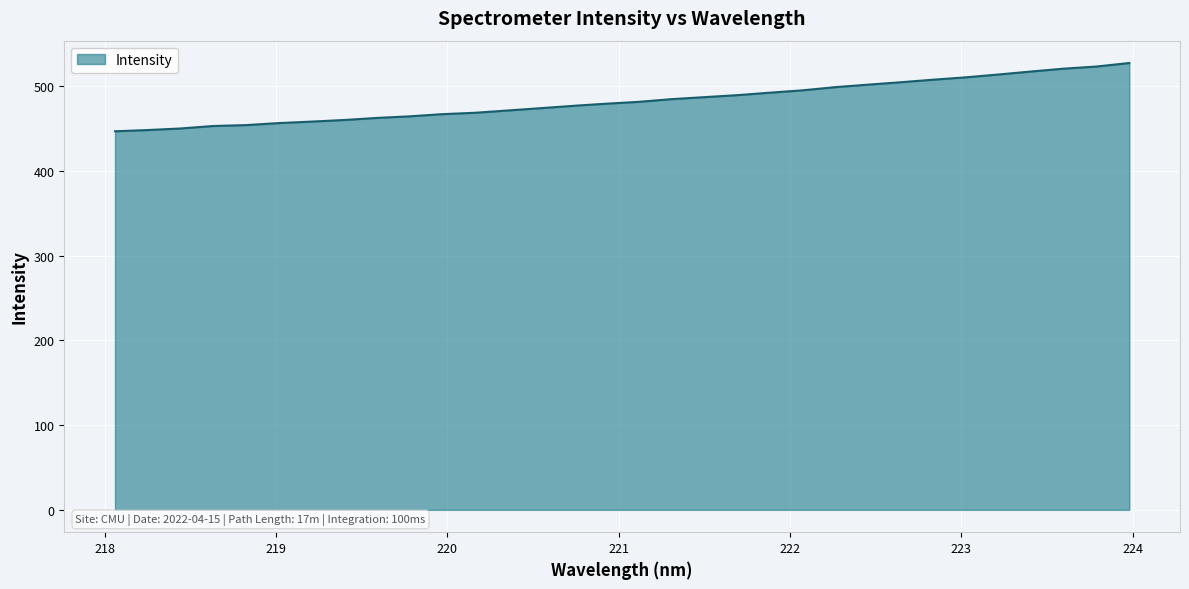

What is the minimum value shown in the chart?

446.8